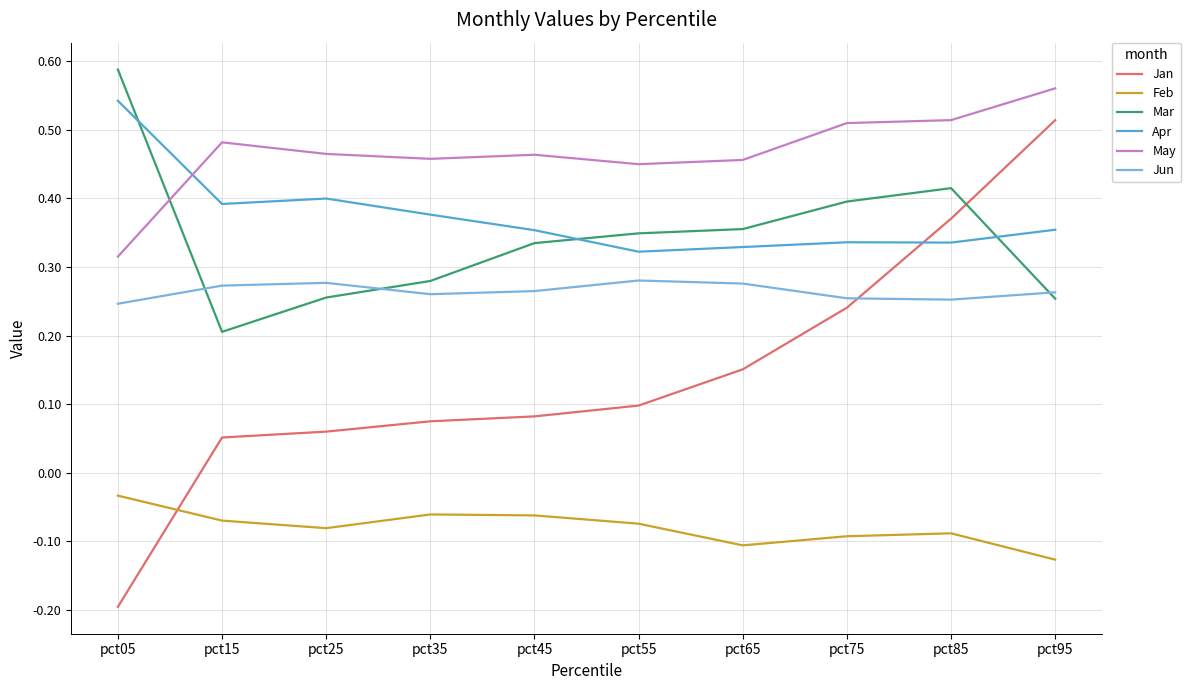

Is it true that Jan equals 0.2 at pct95?

False